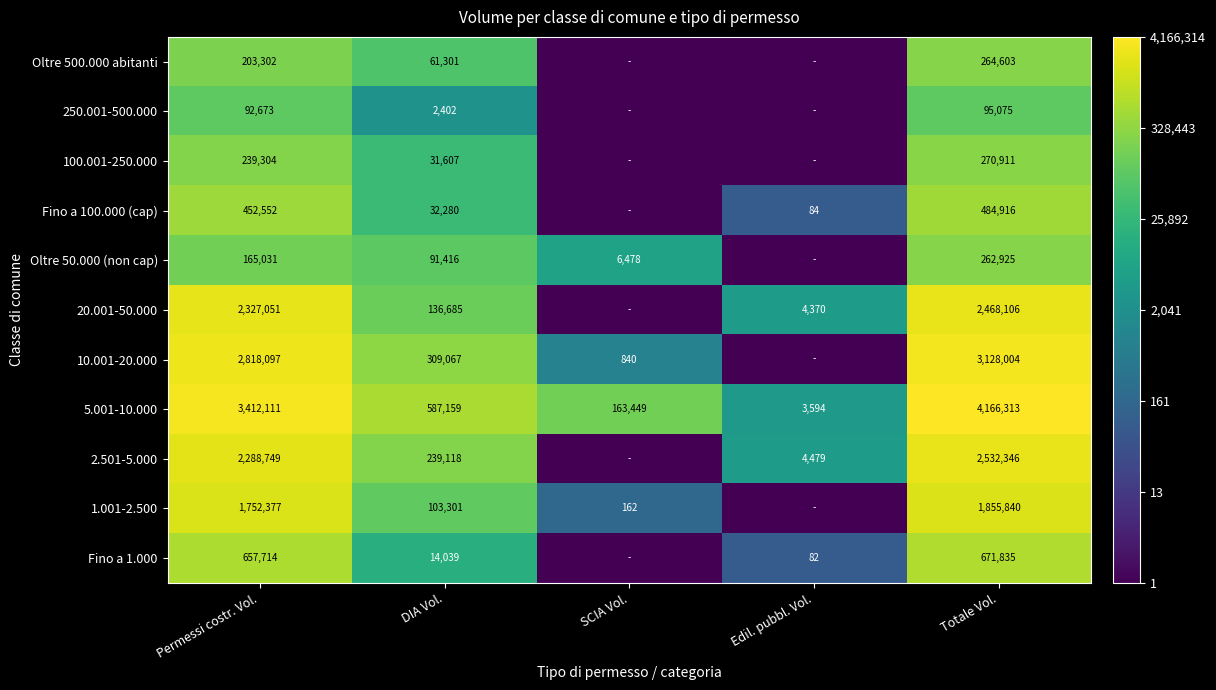

The 250.001-500.000 series shows 8.9 at Totale Vol.. True or false?

False